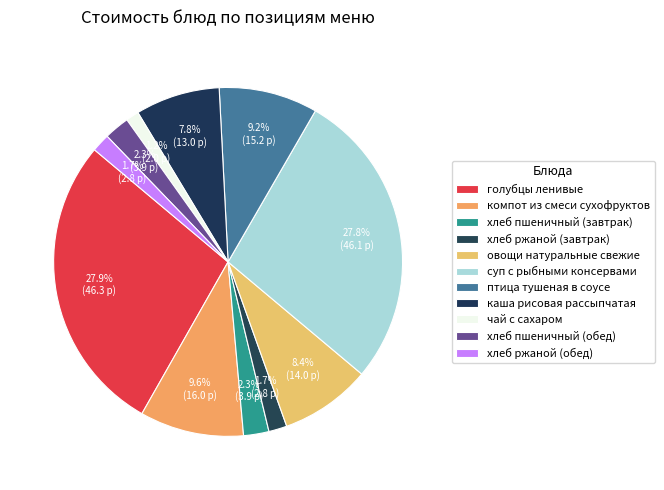

Does any single category account for the majority?

No